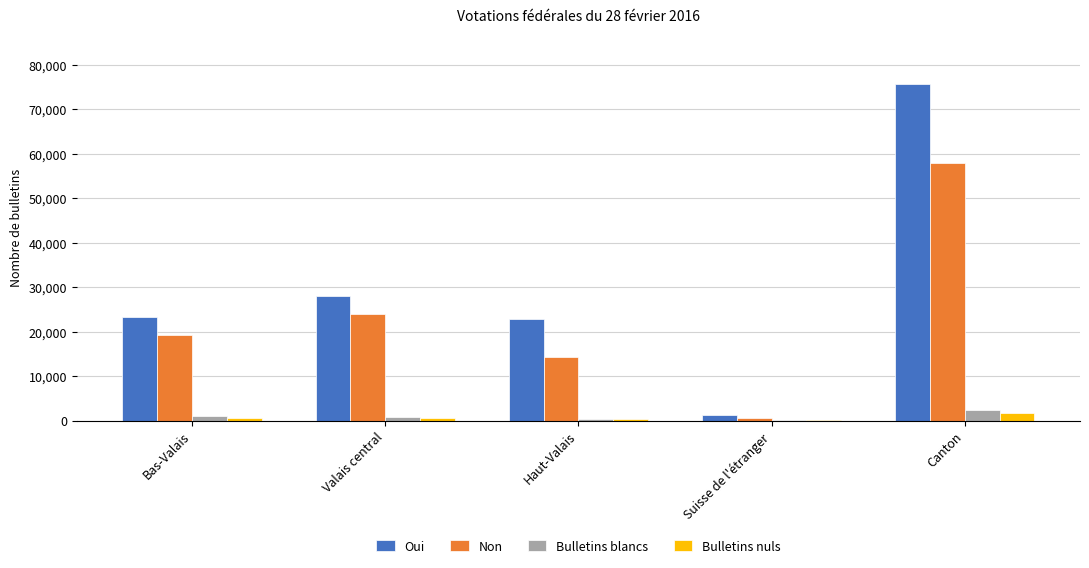

Which category has the highest value in the Non series?

Canton